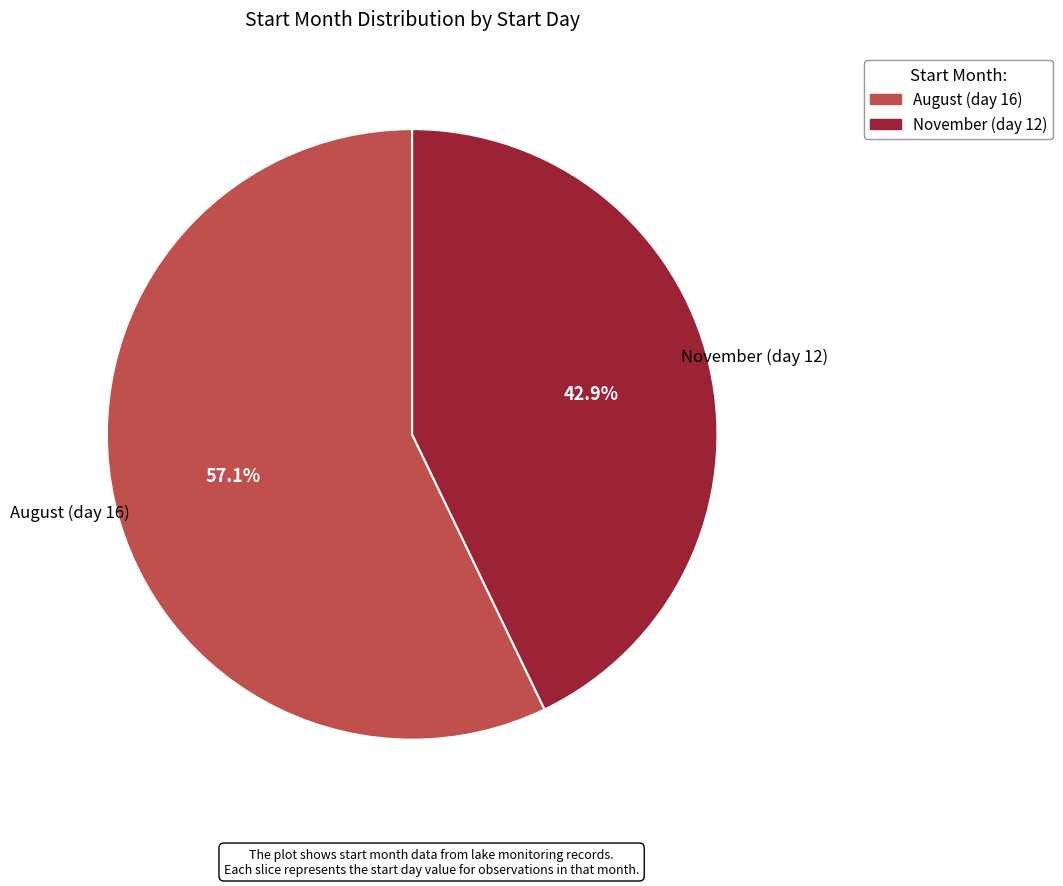

Count the number of slices in the pie.

2